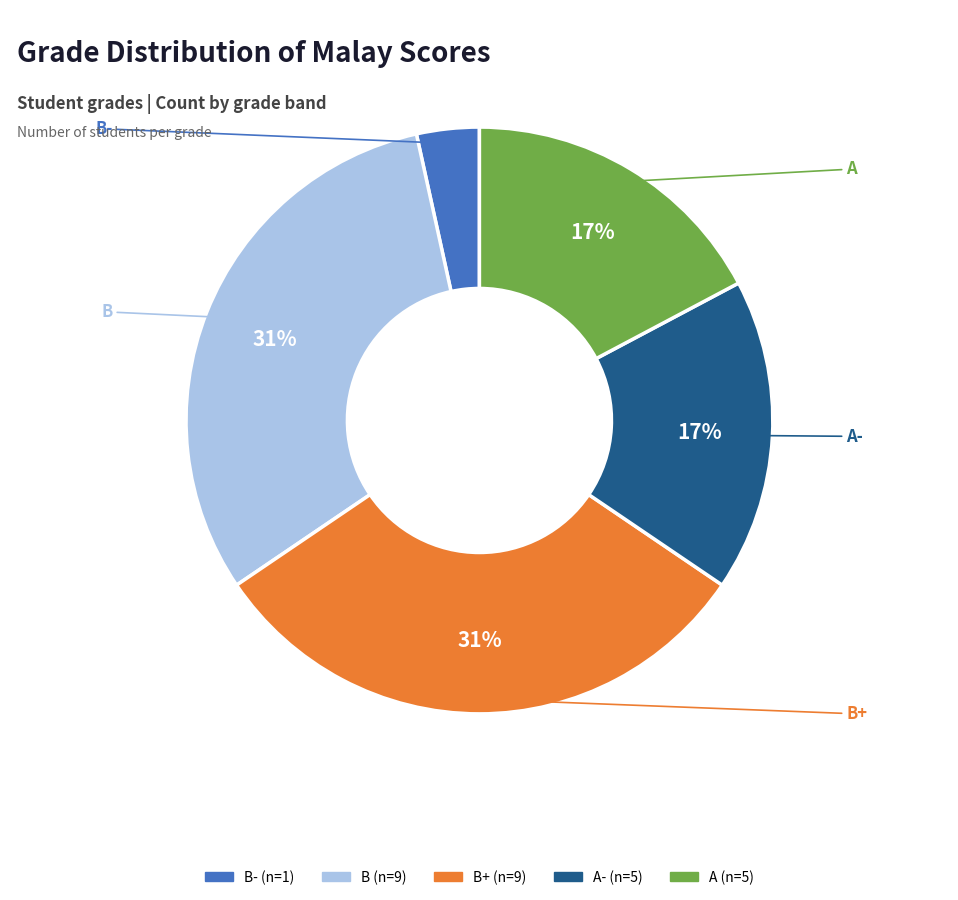

Does any single category account for the majority?

No